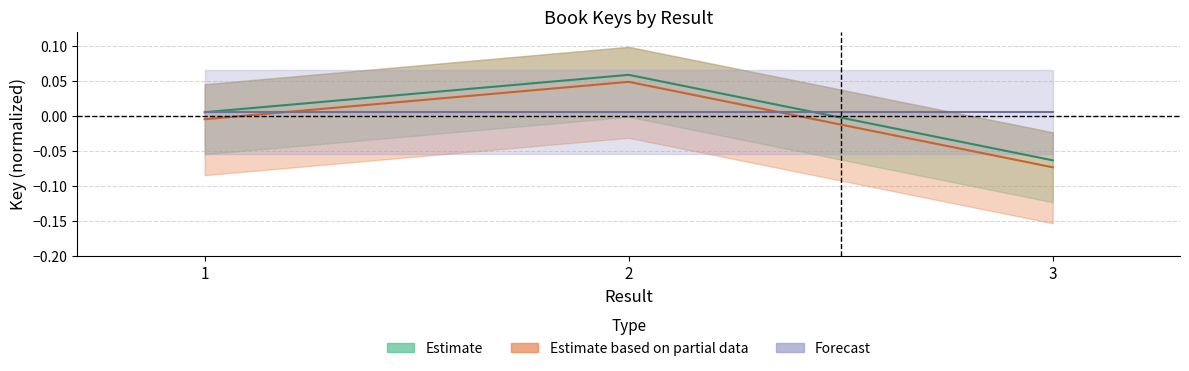

Does the chart display data point markers on the line(s)?

No